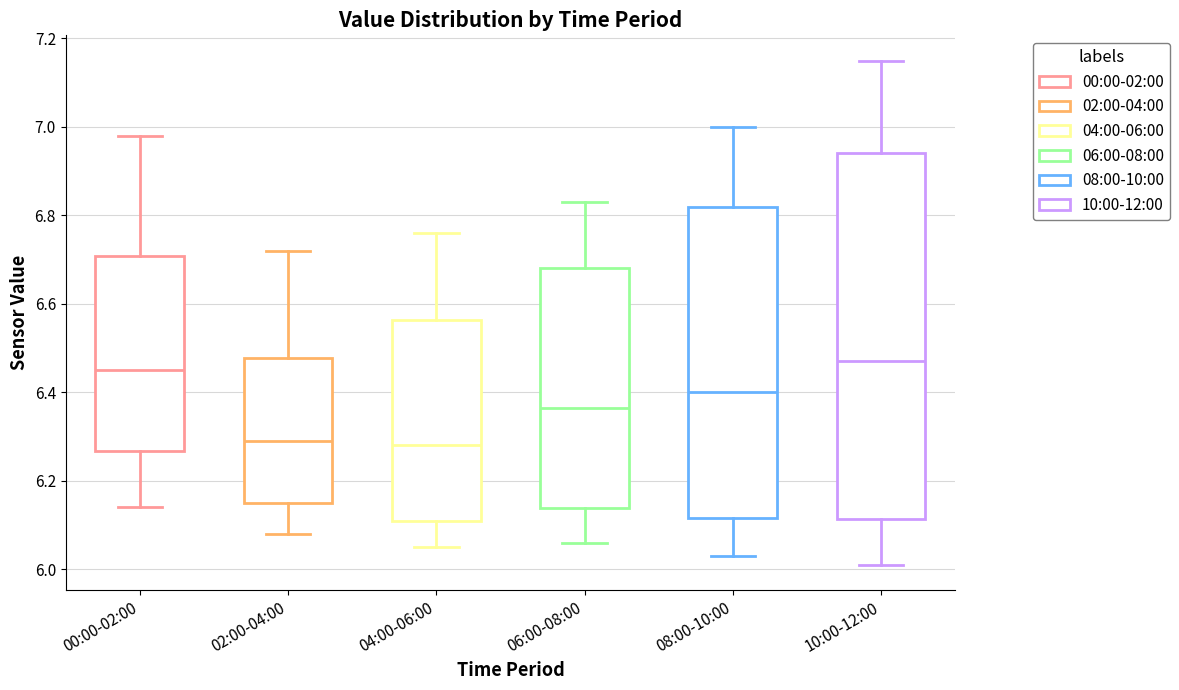

Which box is the tallest, from its lower edge to its upper edge?

10:00-12:00